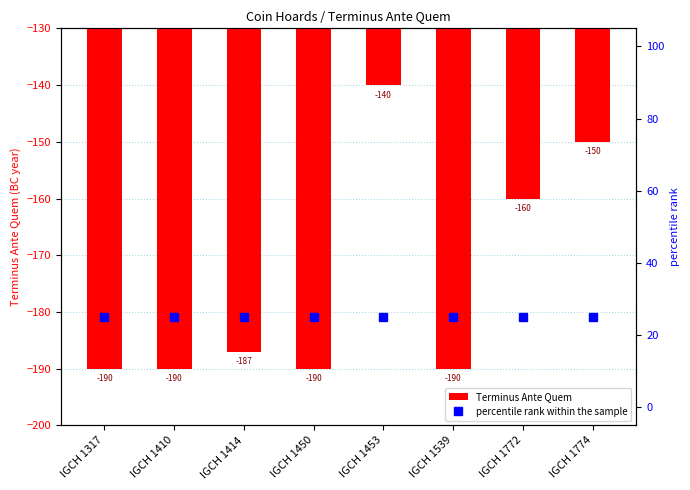

Reading right to left, list all the values displayed in this chart.

Terminus Ante Quem: IGCH 1774=-150	IGCH 1772=-160	IGCH 1539=-190	IGCH 1453=-140	IGCH 1450=-190	IGCH 1414=-187	IGCH 1410=-190	IGCH 1317=-190
percentile rank within the sample: IGCH 1774=25	IGCH 1772=25	IGCH 1539=25	IGCH 1453=25	IGCH 1450=25	IGCH 1414=25	IGCH 1410=25	IGCH 1317=25